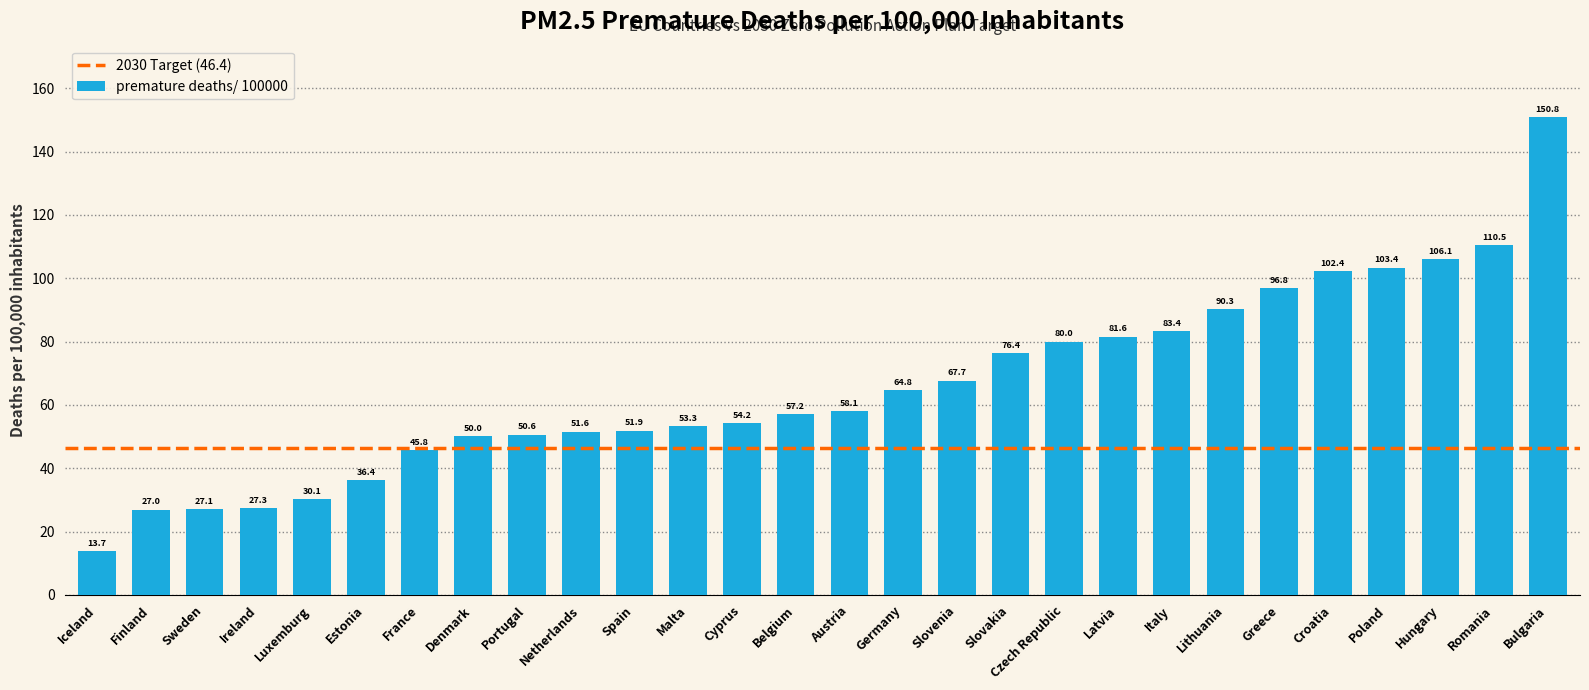

Reading left to right, transcribe all the data shown in this chart.

13.7	27.0	27.1	27.3	30.1	36.4	45.8	50.0	50.6	51.6	51.9	53.3	54.2	57.2	58.1	64.8	67.7	76.4	80.0	81.6	83.4	90.3	96.8	102.4	103.4	106.1	110.5	150.8